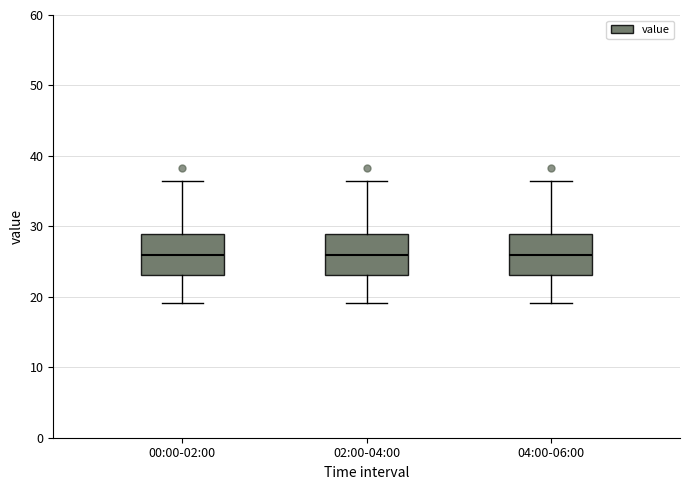

Reading left to right, transcribe this box plot: for each box, give where its median line is, the range the box spans, and where its two whiskers end, as read against the y-axis. The values are not printed on the chart, so give them approximately, as read against the axis.

00:00-02:00: median 26, box 23 to 29, whiskers 19 to 36
02:00-04:00: median 26, box 23 to 29, whiskers 19 to 36
04:00-06:00: median 26, box 23 to 29, whiskers 19 to 36